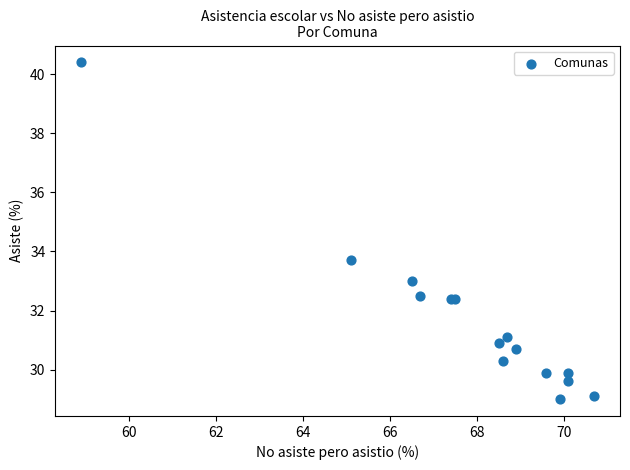

What Y value in the scatter plot is closest to 34?

33.7